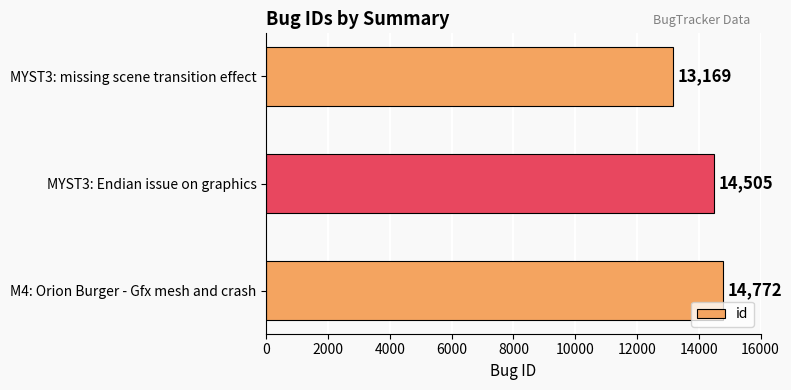

What is the minimum value shown in the chart?

13169